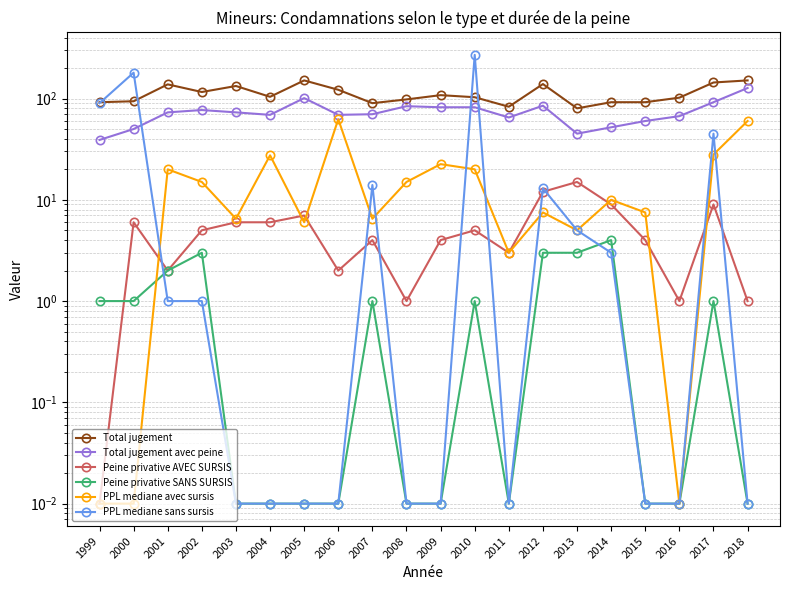

Rank the categories by Total jugement avec peine value from highest to lowest.

2018, 2005, 2017, 2012, 2008, 2009, 2010, 2002, 2001, 2003, 2007, 2004, 2006, 2016, 2011, 2015, 2014, 2000, 2013, 1999